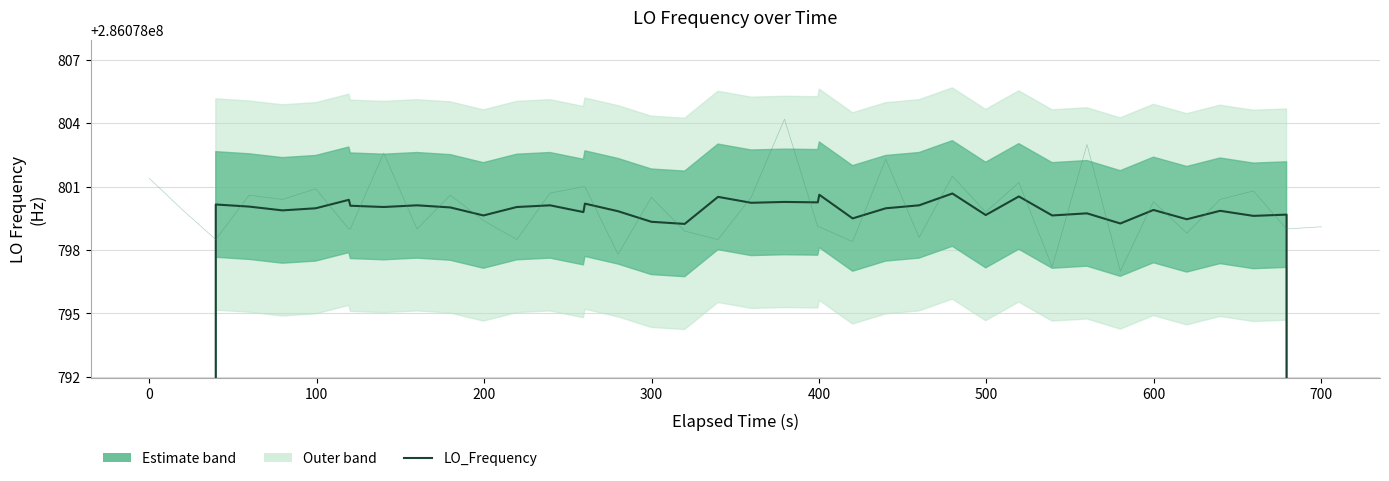

How many points are higher than both their immediate neighbors (excluding endpoints)?

14